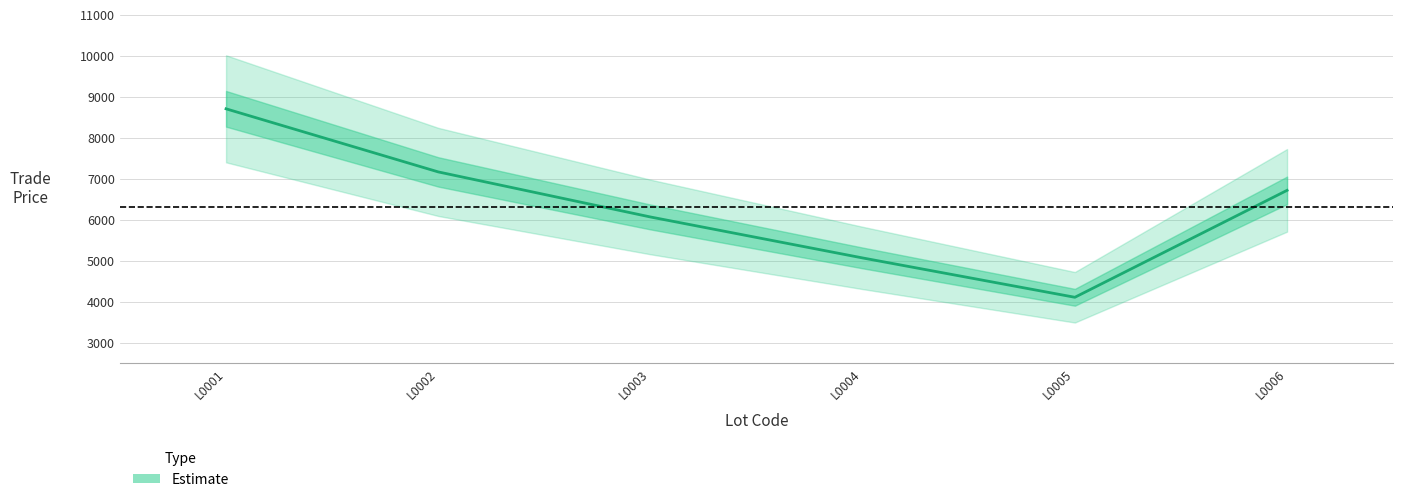

At which label is the value closest to 6409?

L0006